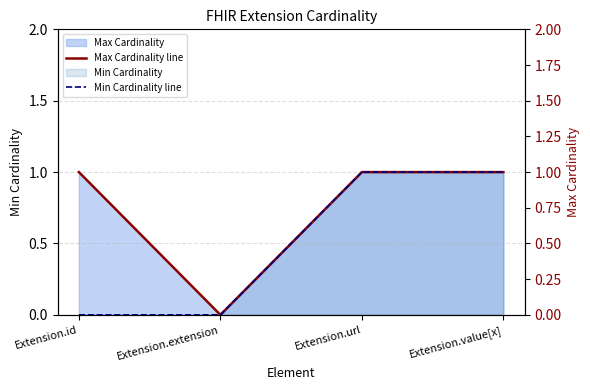

Rank the series by their average value, from highest to lowest.

Max Cardinality line, Min Cardinality line